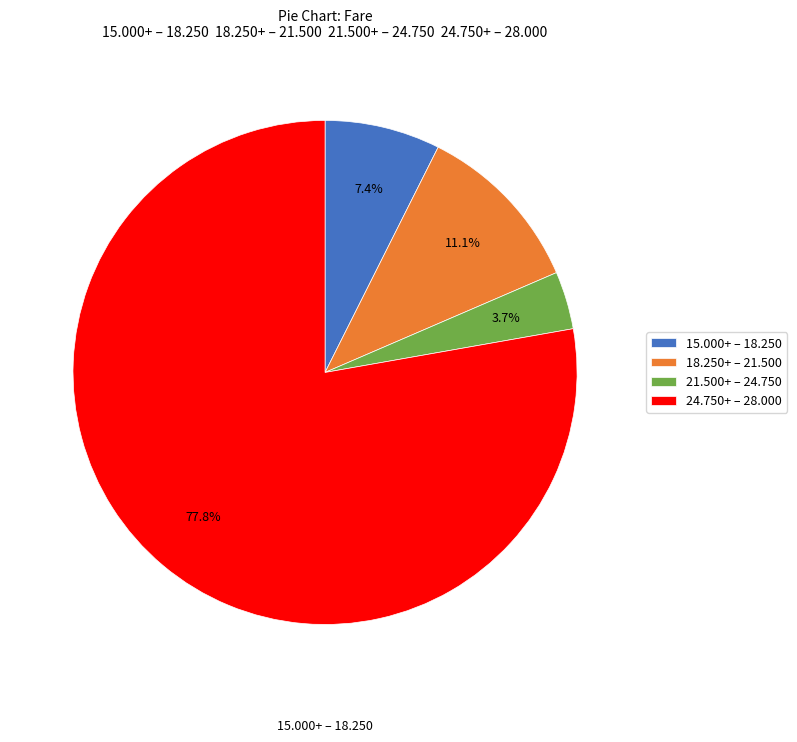

What is the smallest slice in the pie chart?

21.500+ – 24.750